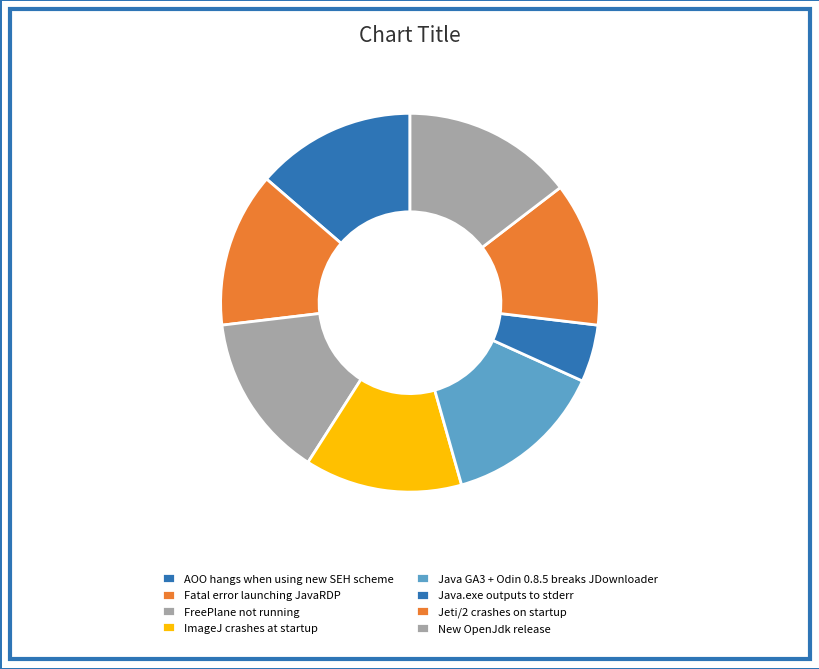

Which has a higher value, Jeti/2 crashes on startup or Fatal error launching JavaRDP?

Fatal error launching JavaRDP